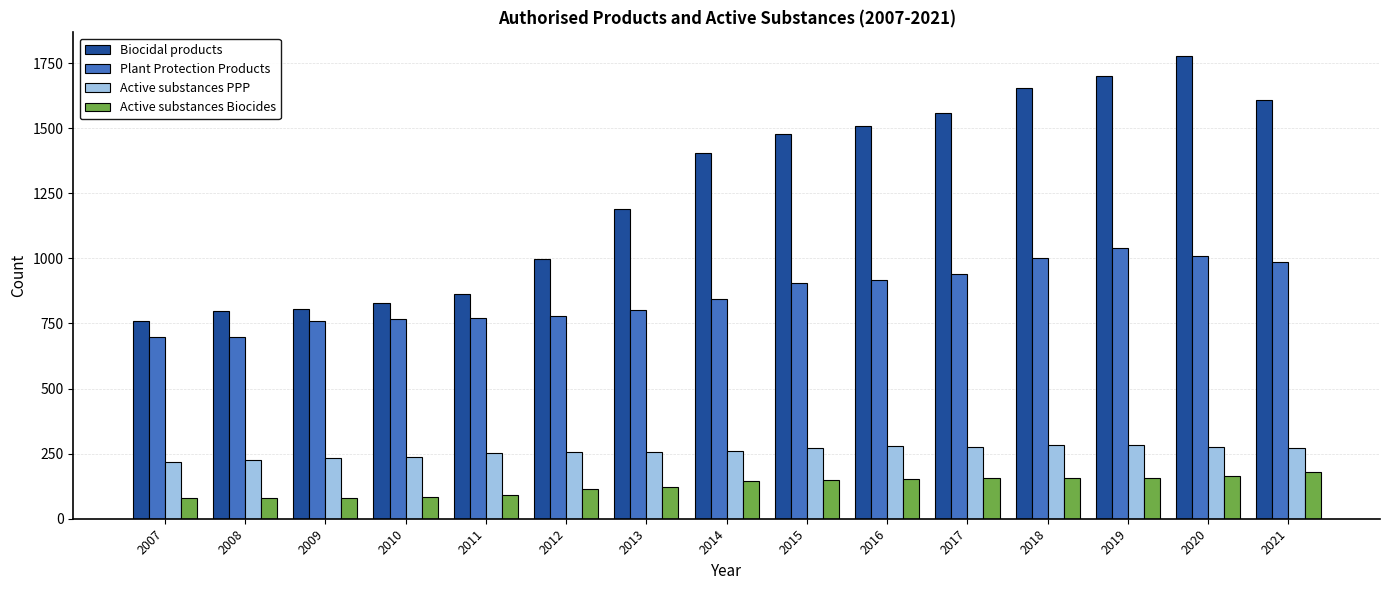

Is the value of Active substances PPP at 2020 greater than the value of Active substances Biocides at 2011?

Yes